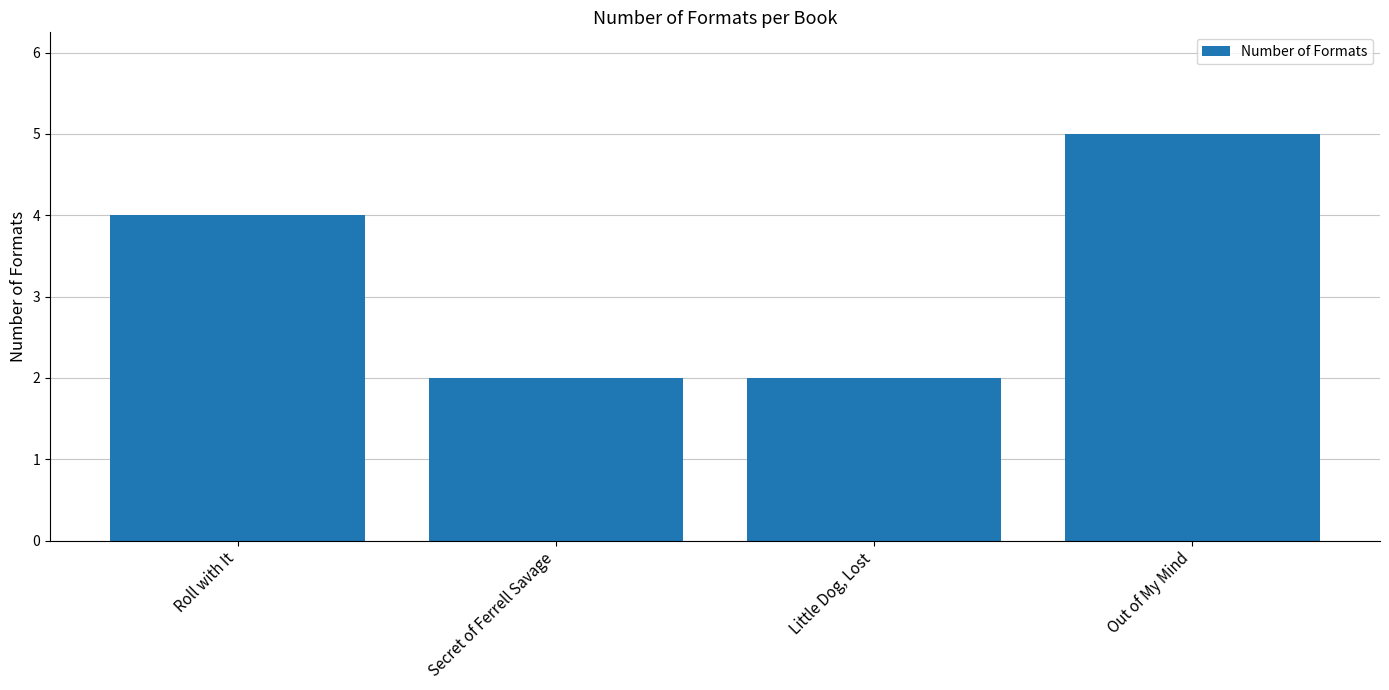

What is the sum of all values?

13